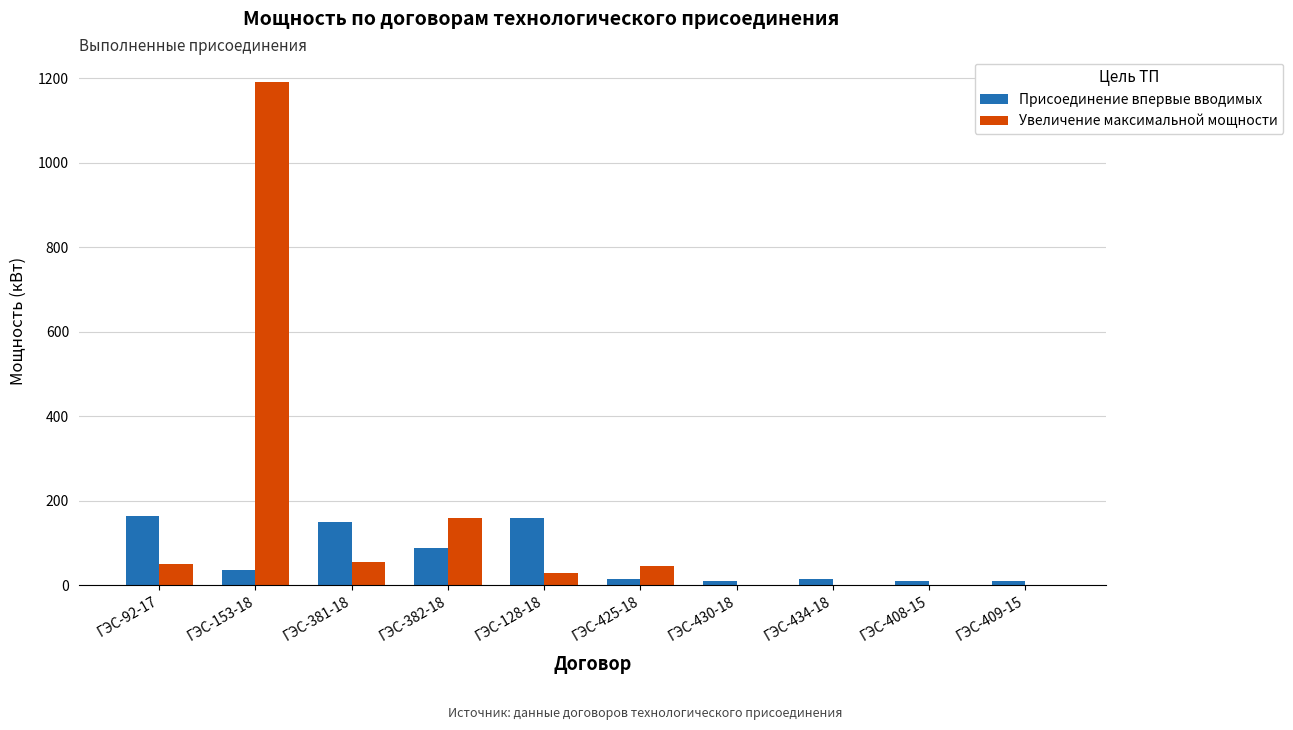

What is the sum of all Увеличение максимальной мощности values?

1532.2